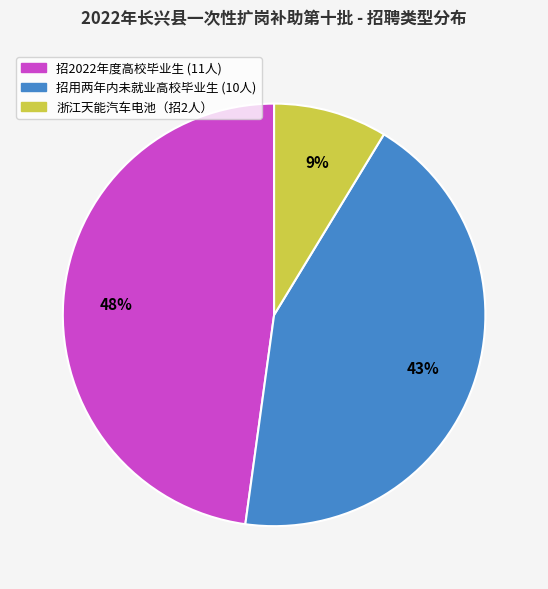

Is there any slice that represents more than half of the pie?

No